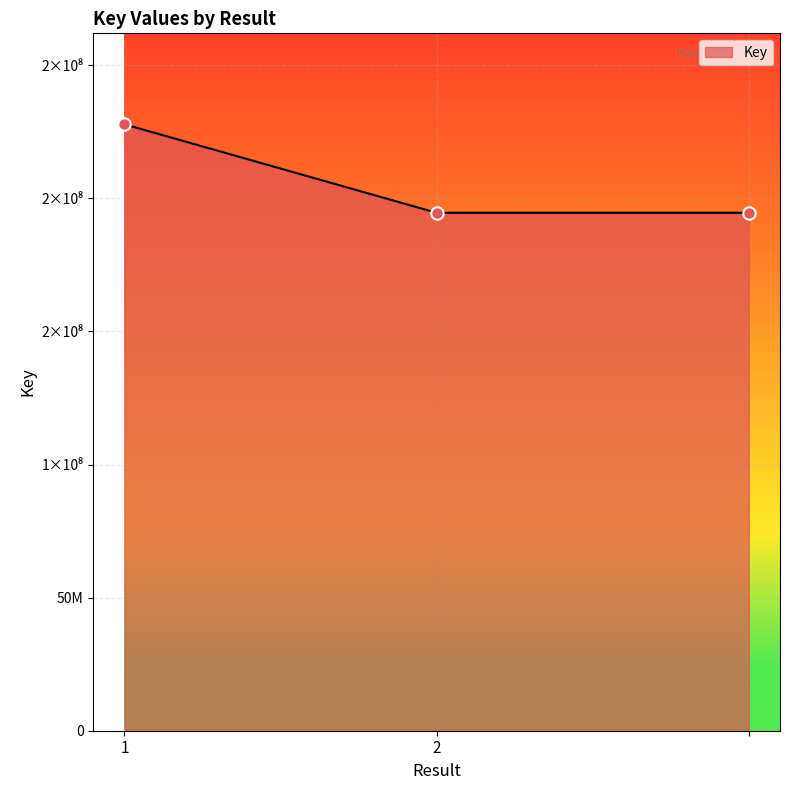

Does the chart have visible grid lines?

Yes